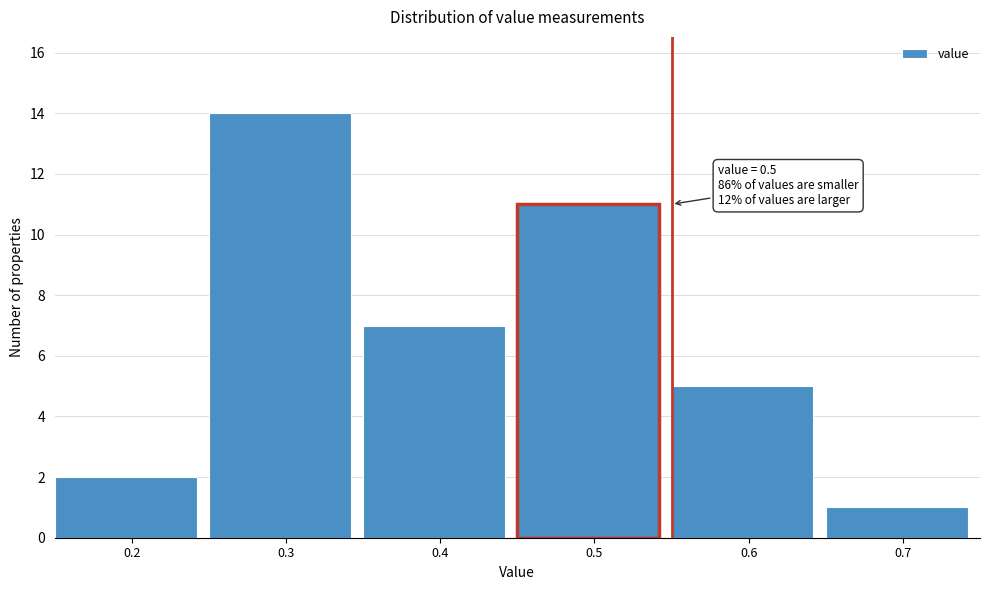

Over which range of the x-axis is the bar tallest?

0.25 to 0.35